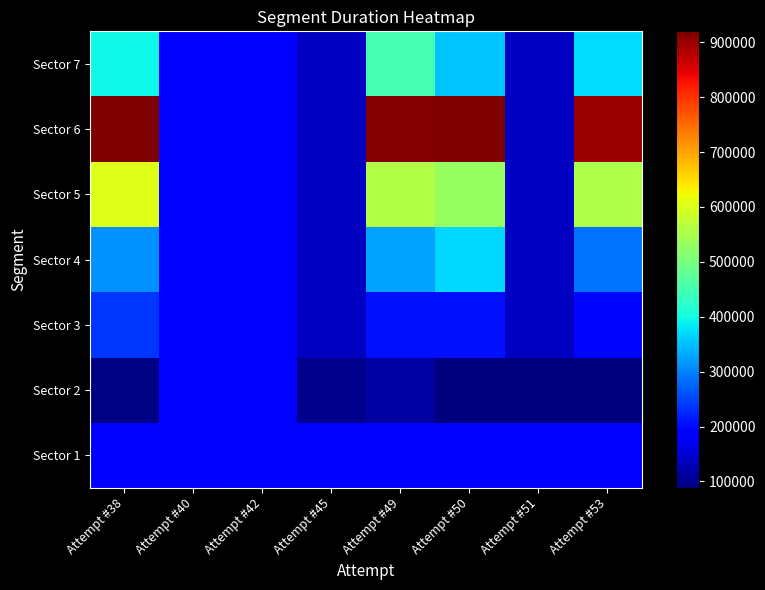

Reading left to right, what are all the values shown in this chart?

Sector 1: Attempt #38=186536.0	Attempt #40=188320.0	Attempt #42=182489.0	Attempt #45=181272.0	Attempt #49=182568.0	Attempt #50=187461.0	Attempt #51=186267.0	Attempt #53=183011.0
Sector 2: Attempt #38=93703.0	Attempt #40=188320.0	Attempt #42=182489.0	Attempt #45=99378.0	Attempt #49=115167.0	Attempt #50=89848.0	Attempt #51=88402.0	Attempt #53=90883.0
Sector 3: Attempt #38=236921.0	Attempt #40=188320.0	Attempt #42=182489.0	Attempt #45=140325.0	Attempt #49=206807.0	Attempt #50=208006.0	Attempt #51=137334.5	Attempt #53=198026.0
Sector 4: Attempt #38=310778.0	Attempt #40=188320.0	Attempt #42=182489.0	Attempt #45=140325.0	Attempt #49=327214.0	Attempt #50=368125.0	Attempt #51=137334.5	Attempt #53=289406.0
Sector 5: Attempt #38=601937.0	Attempt #40=188320.0	Attempt #42=182489.0	Attempt #45=140325.0	Attempt #49=557183.0	Attempt #50=531659.0	Attempt #51=137334.5	Attempt #53=553864.0
Sector 6: Attempt #38=917826.0	Attempt #40=188320.0	Attempt #42=182489.0	Attempt #45=140325.0	Attempt #49=914218.0	Attempt #50=919960.0	Attempt #51=137334.5	Attempt #53=899985.0
Sector 7: Attempt #38=394259.0	Attempt #40=188320.0	Attempt #42=182489.0	Attempt #45=140325.0	Attempt #49=449113.0	Attempt #50=352676.0	Attempt #51=137334.5	Attempt #53=372682.0